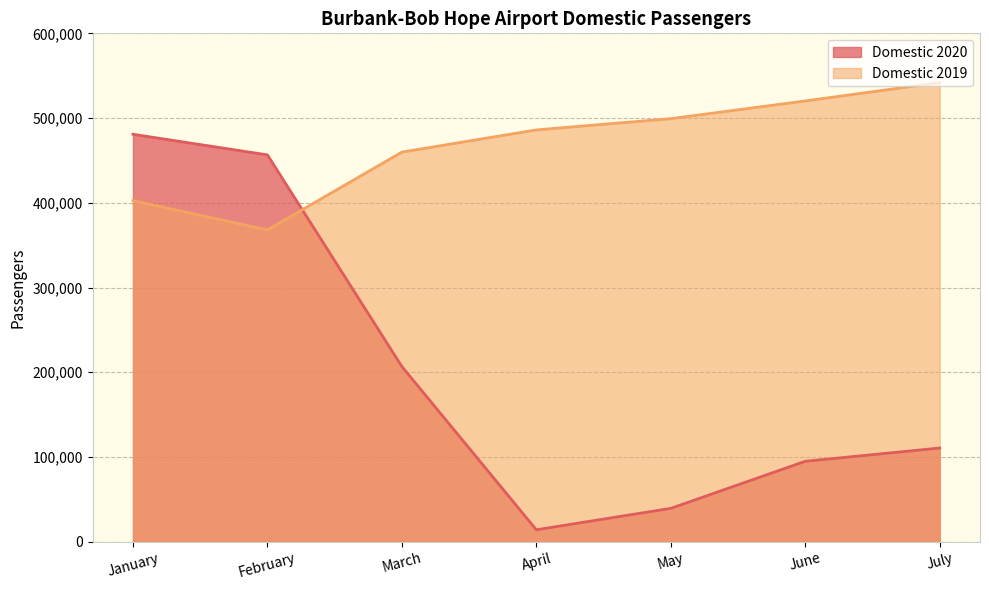

True or false: Domestic 2020 and Domestic 2019 intersect in this chart.

True